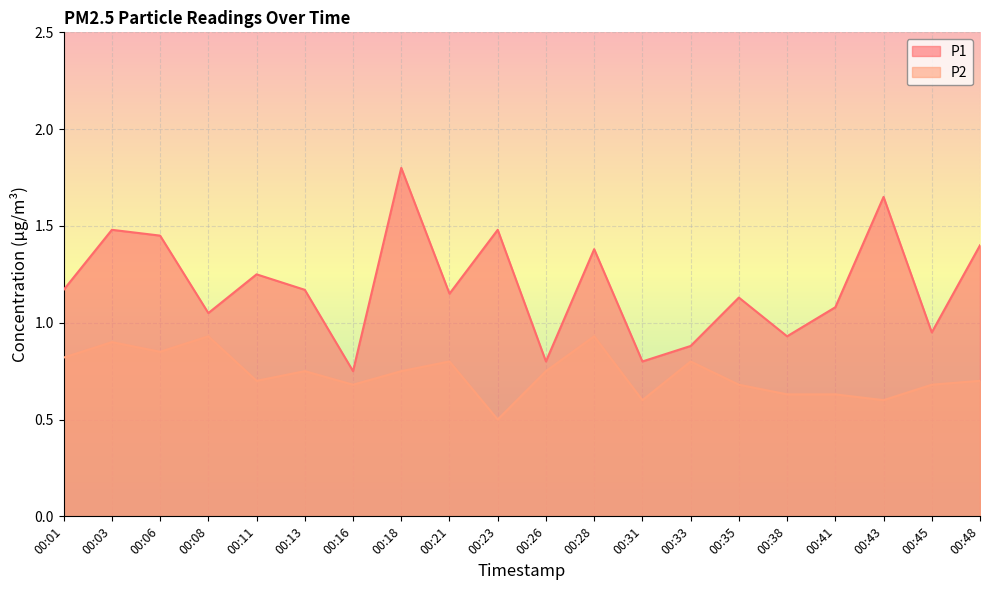

What are all the series names shown in the legend?

P1, P2